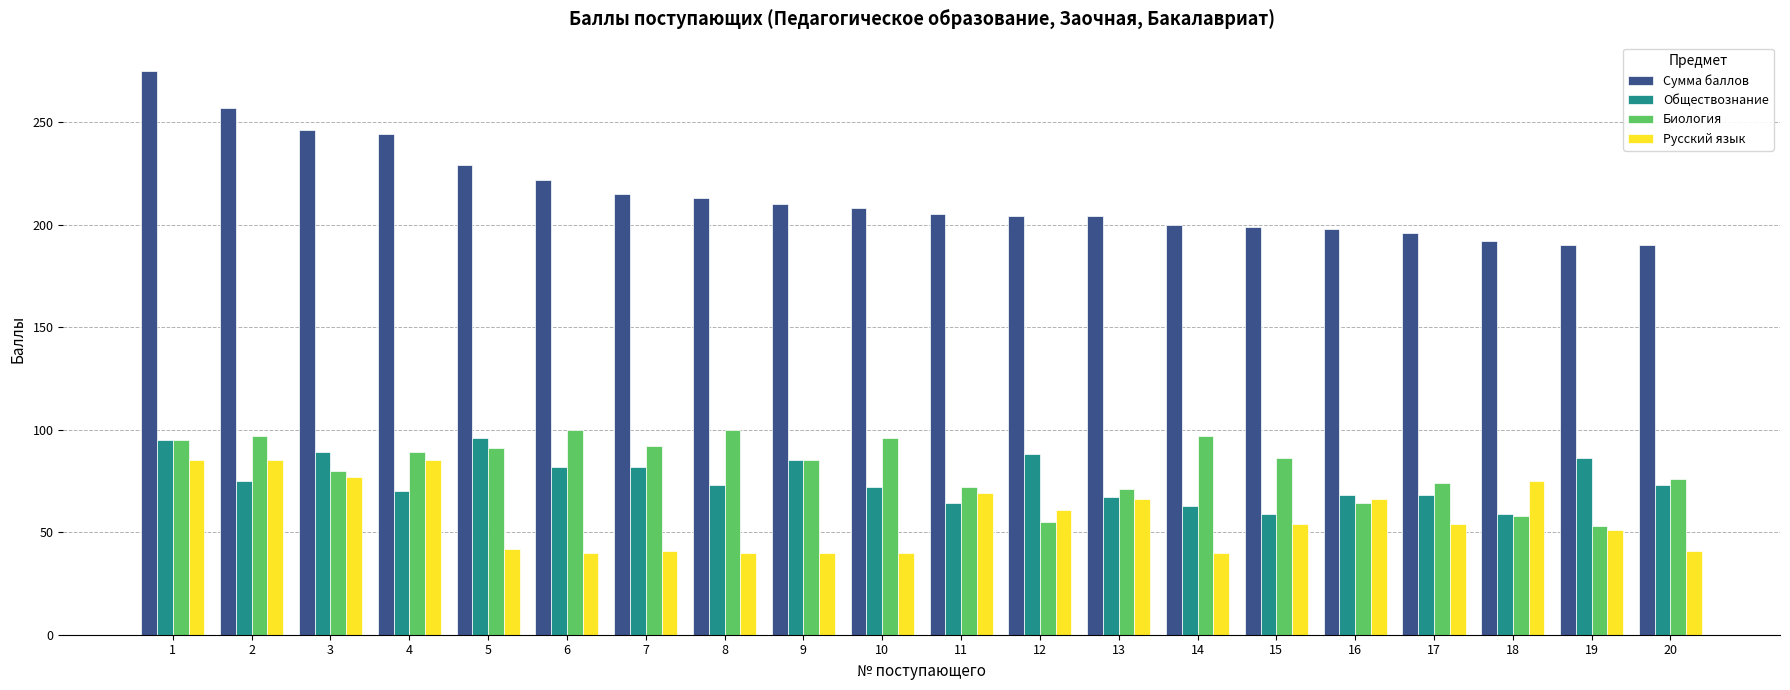

What is the sum of all Русский язык values?

1152